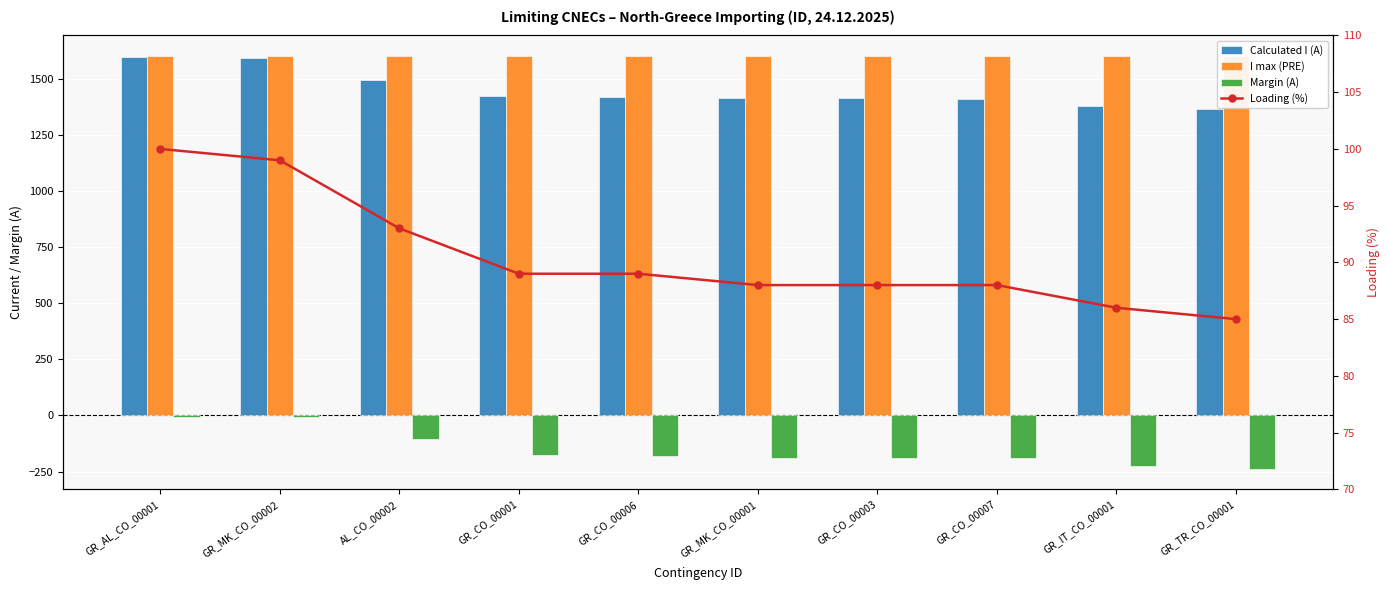

What is the value of the Margin (A) bar at the 4th from the left?

-176